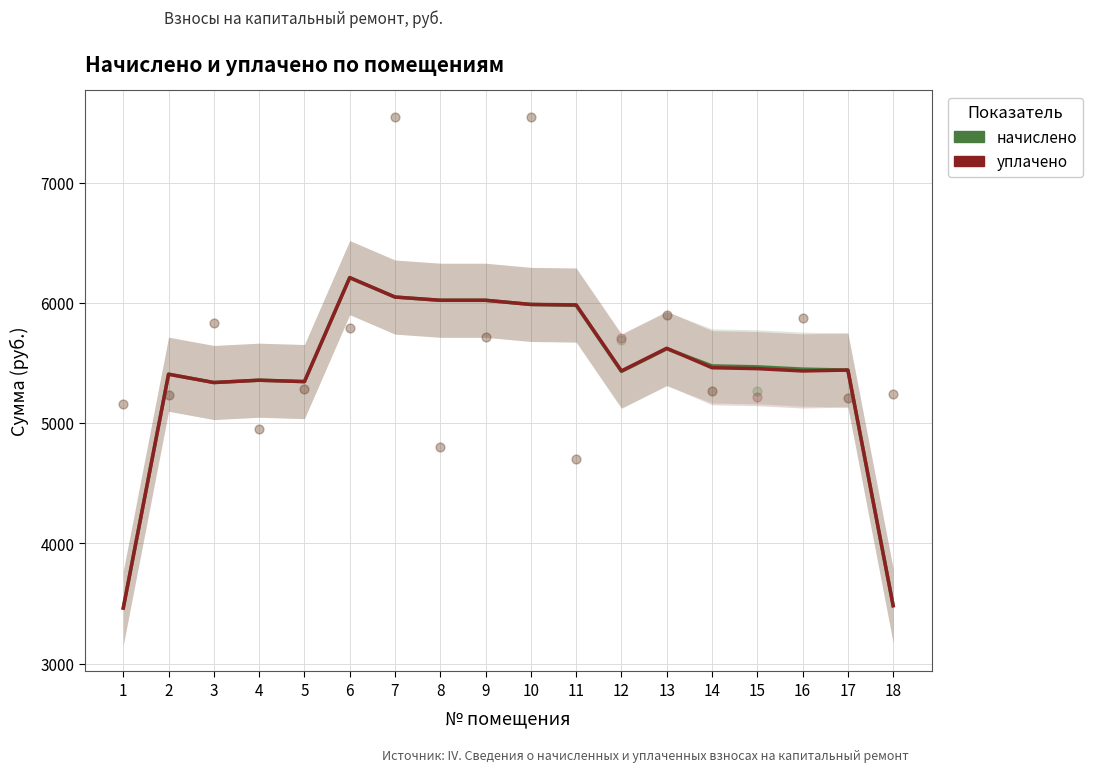

Is the value of начислено at 8 greater than the value of уплачено at 11?

Yes